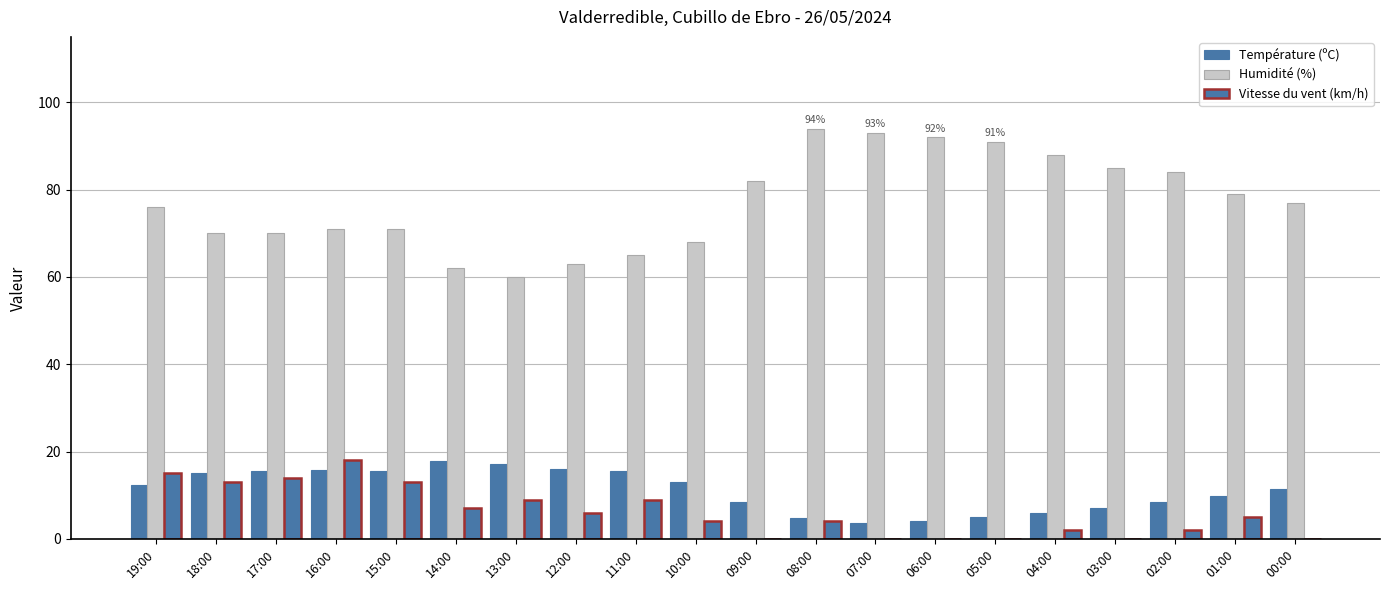

At how many categories does at least one series exceed 32?

20